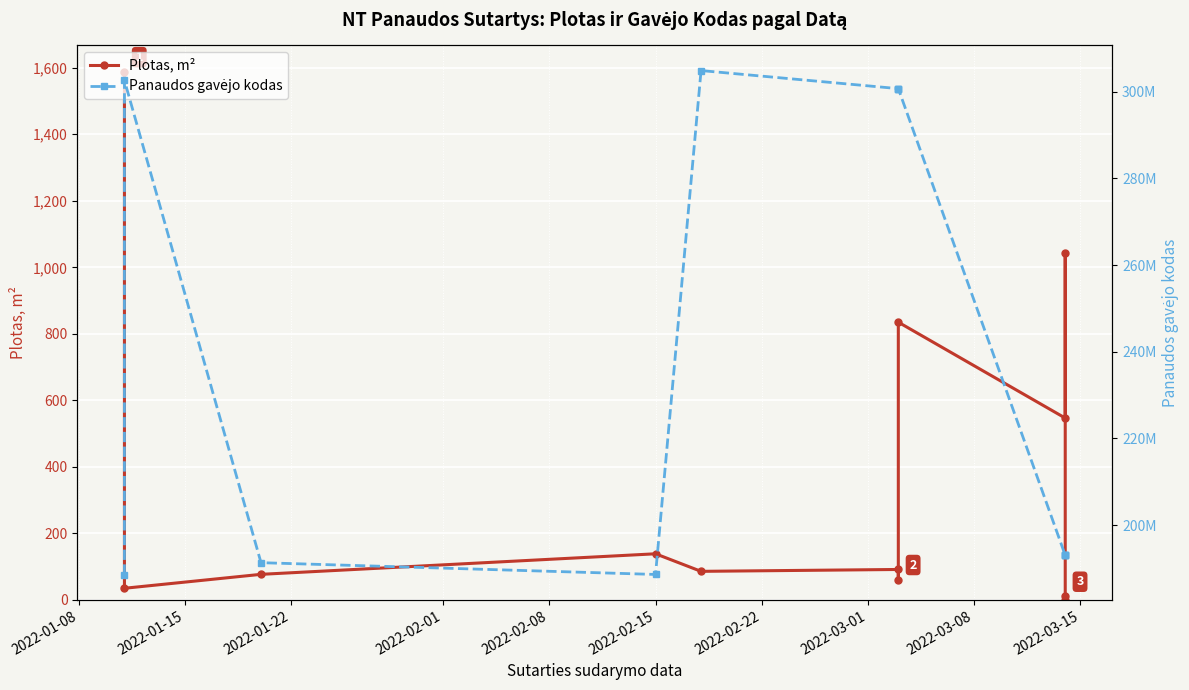

What is the approximate value of Plotas, m² at 2022-03-01?

835.0